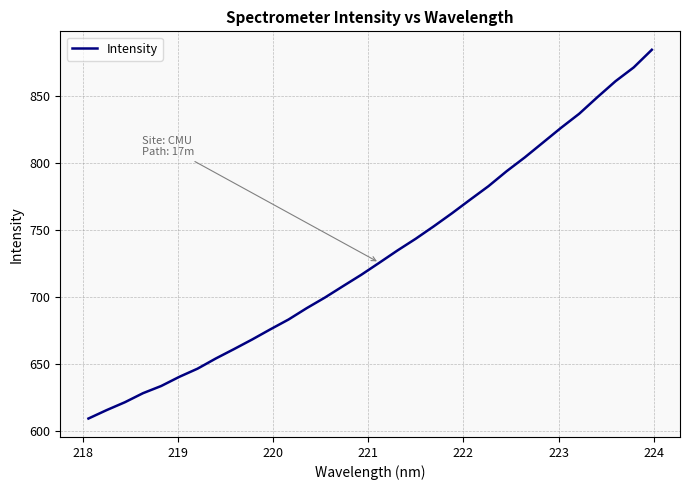

Reading right to left, transcribe all the data shown in this chart.

884.1	871.0	860.7	848.8	836.4	826.0	814.9	803.9	793.6	782.4	772.4	762.3	752.6	743.2	734.5	725.4	716.3	707.9	699.4	691.5	683.0	675.7	668.1	660.9	653.9	646.4	640.3	633.4	628.1	621.3	615.4	609.2